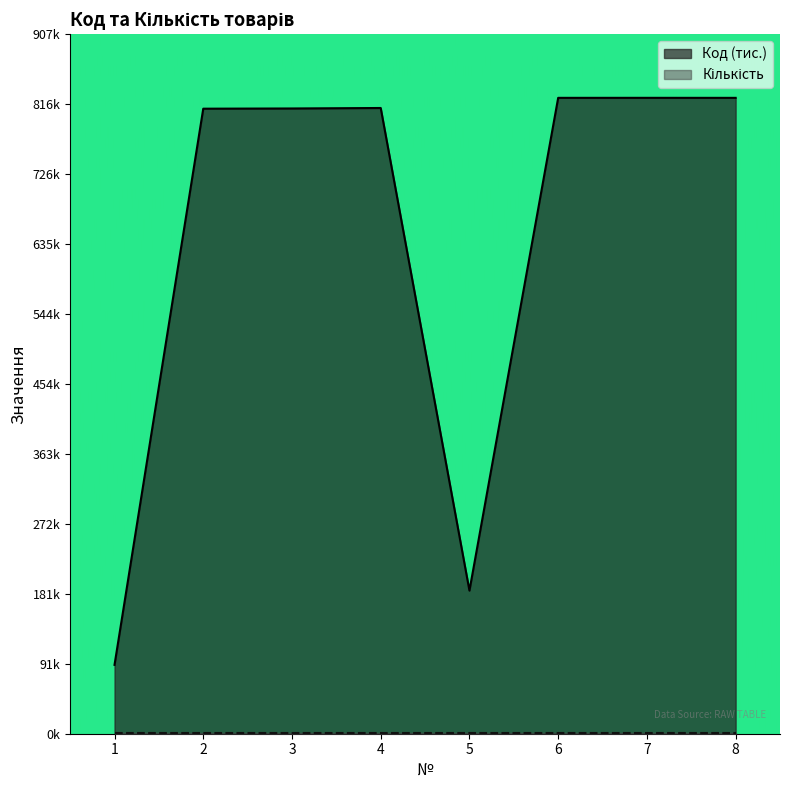

At which label is the value closest to 457?

5